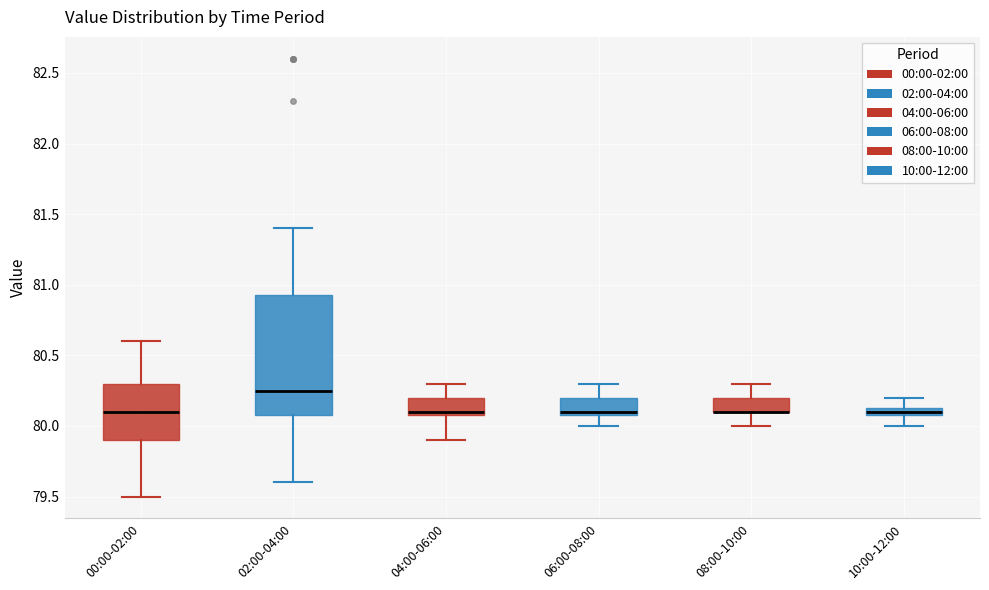

Which box is the tallest, from its lower edge to its upper edge?

02:00-04:00